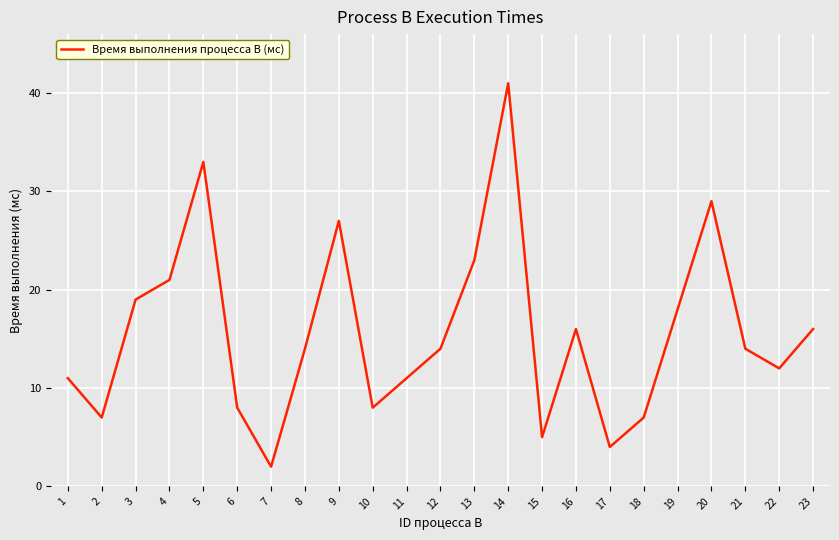

Which category has the highest value across all series?

14